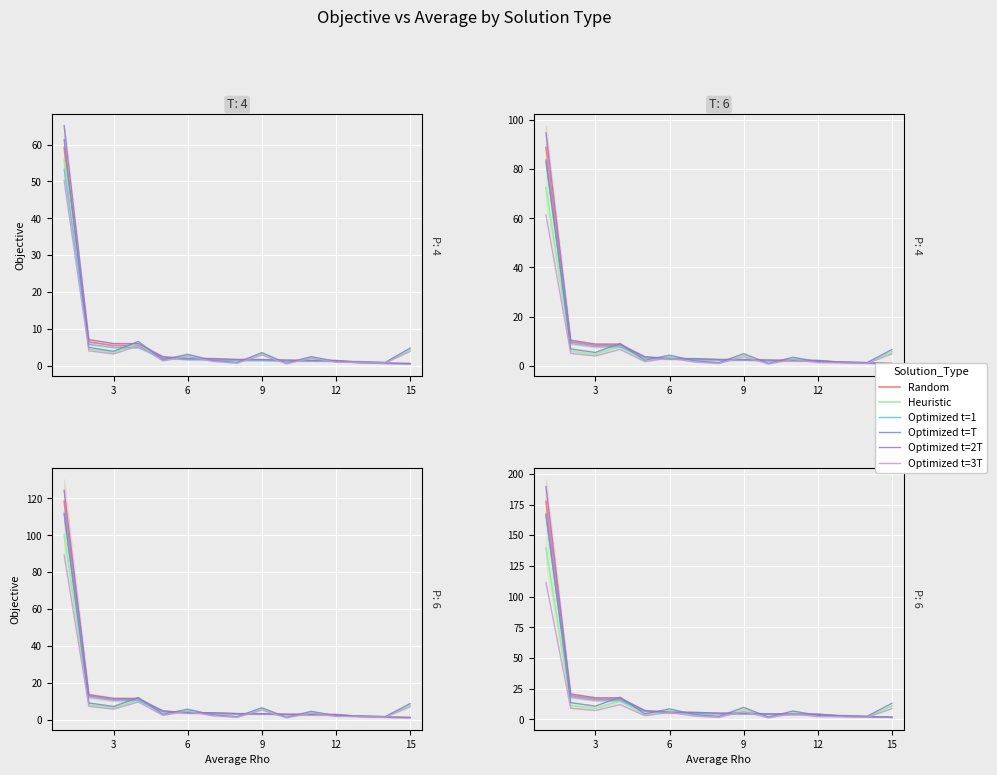

What is the approximate value of Optimized t=1 at 12?

2.5